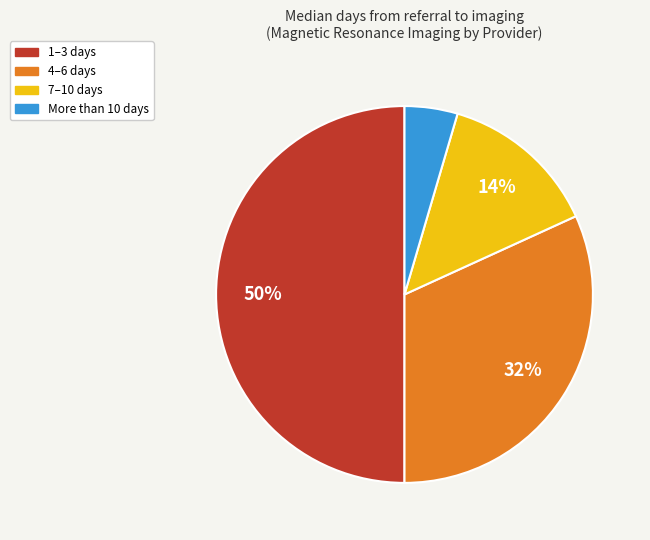

To the nearest percent, what is the difference between the largest and smallest slice percentages?

45%